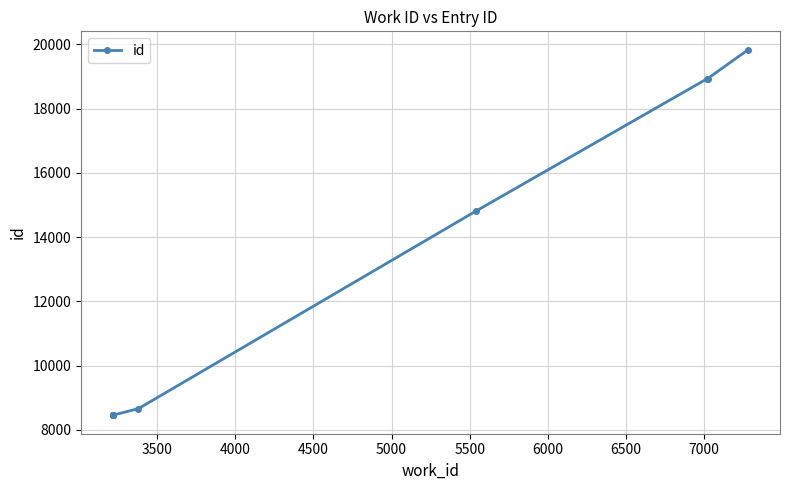

Approximately how many times larger is the value at 4000 compared to 6000?

0.6